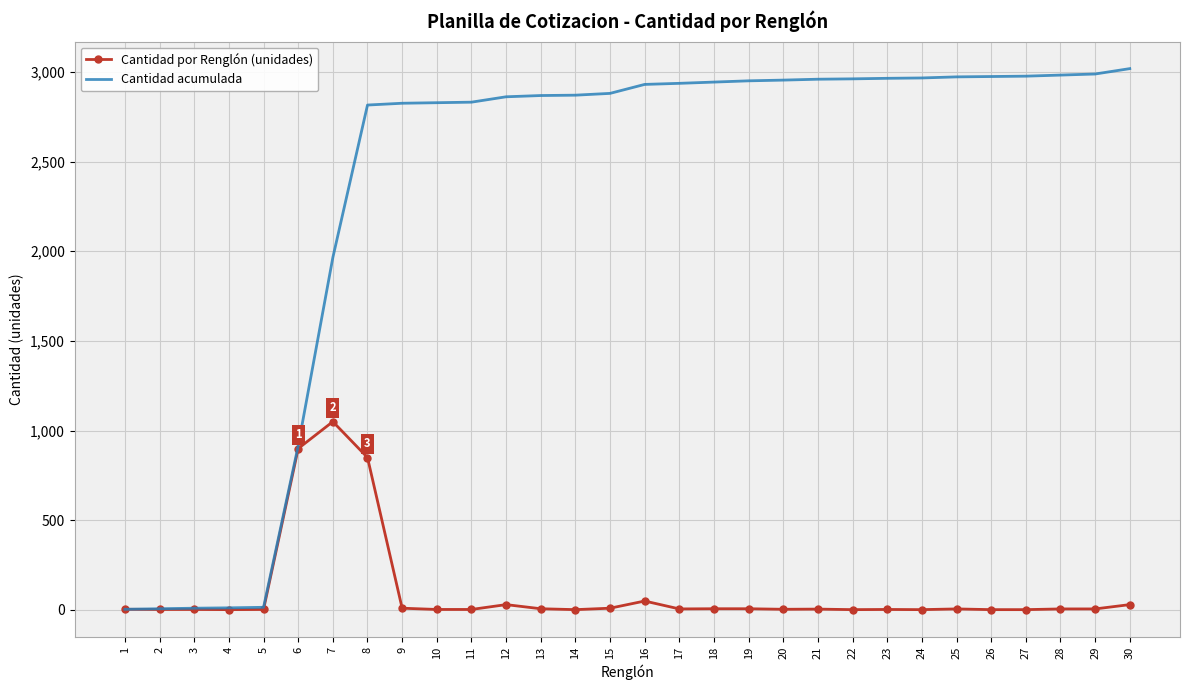

The value of Cantidad acumulada at 30 is 836. True or false?

False